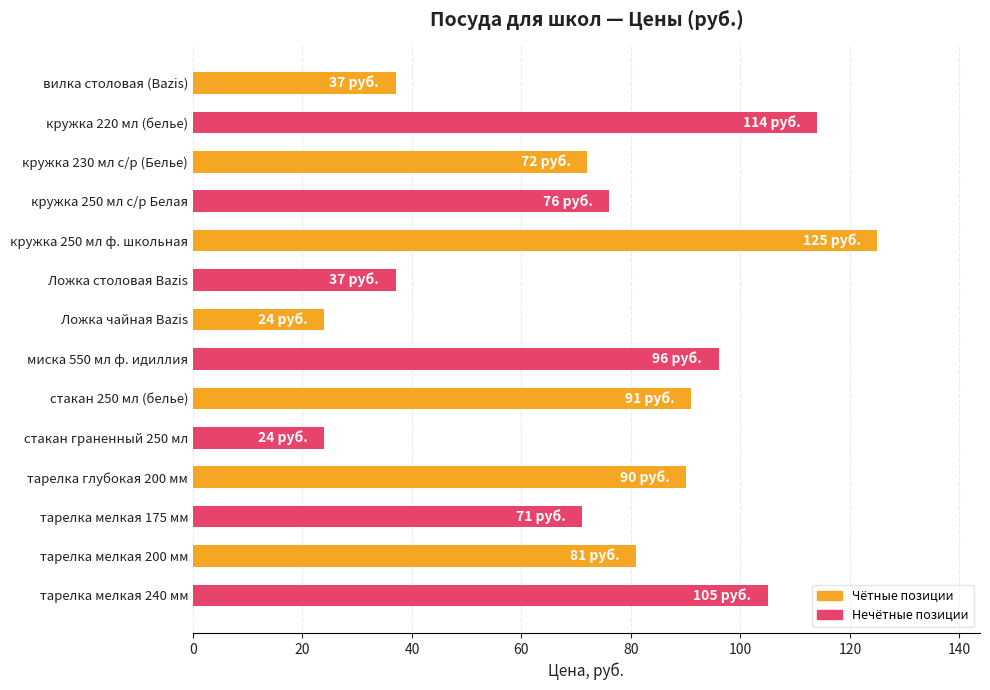

What is the sum of all values?

1043